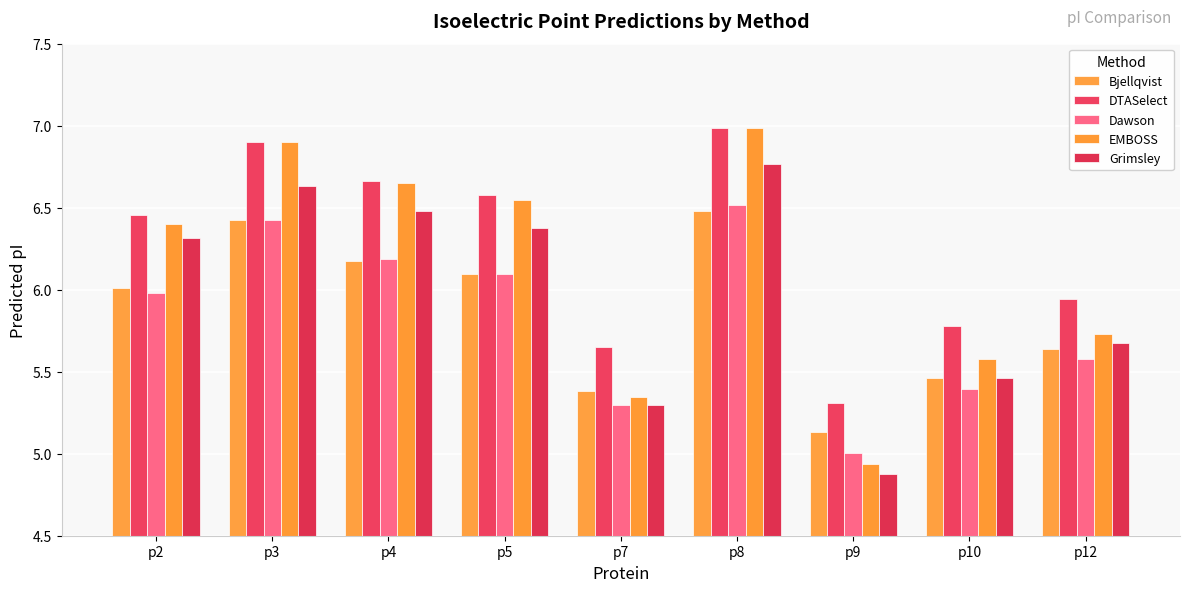

How many bars are there in total?

45